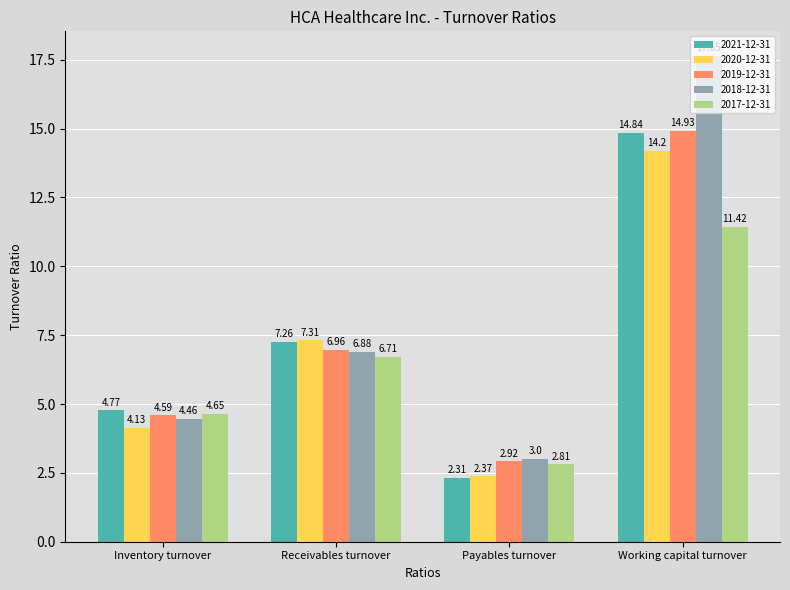

At which label is 2019-12-31 closest to 8?

Receivables turnover